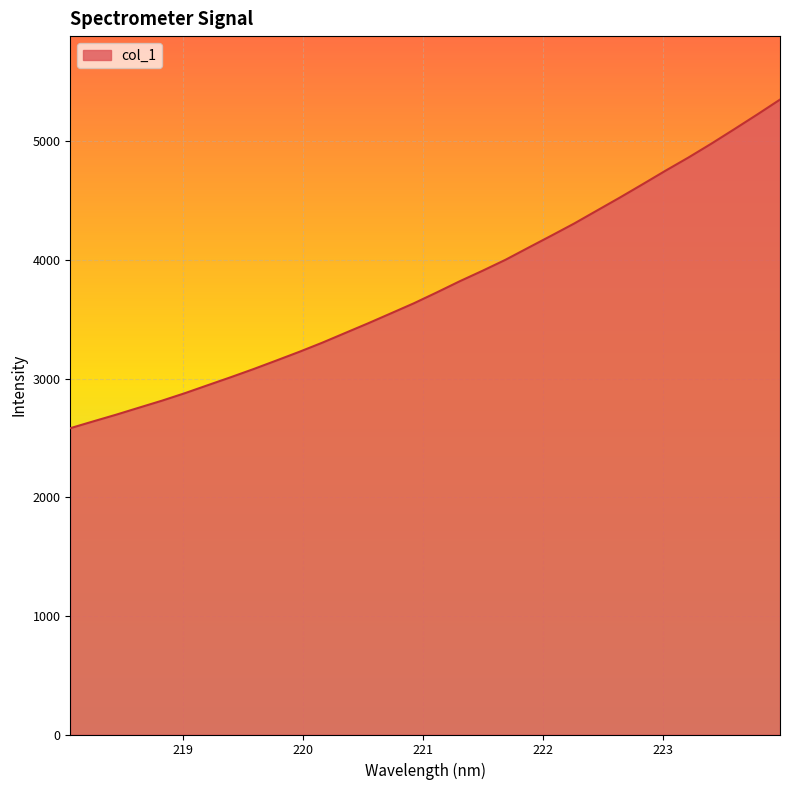

What is the smallest value displayed?

2582.4